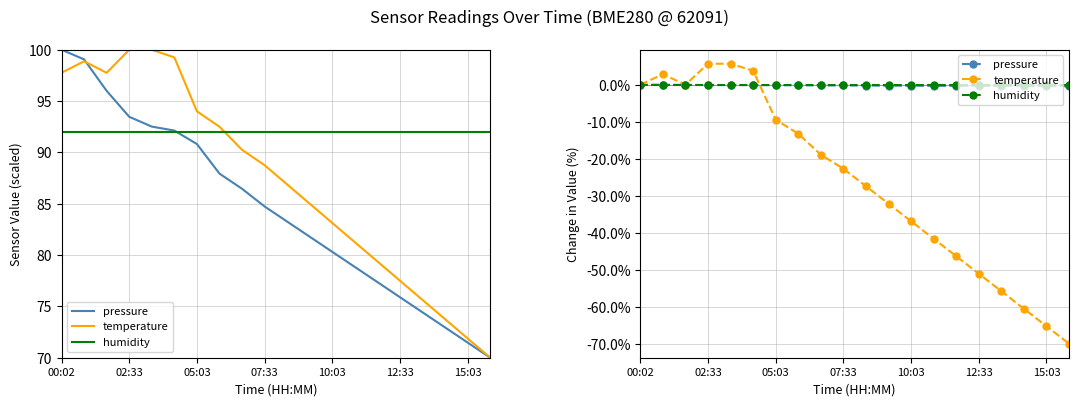

What are all the series names shown in the legend?

pressure, temperature, humidity